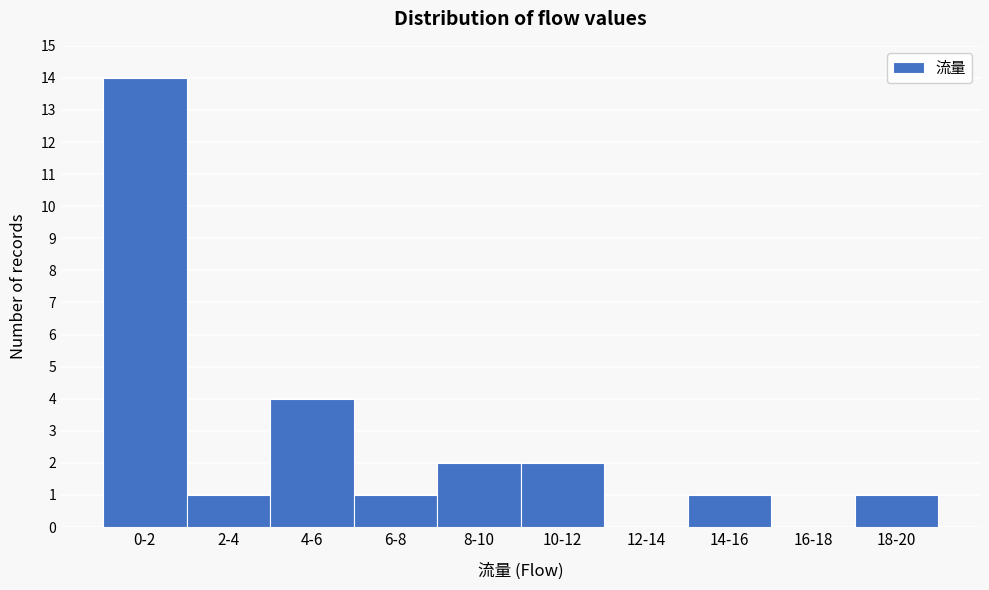

Reading right to left, list all the values displayed in this chart.

18-20=1	16-18=0	14-16=1	12-14=0	10-12=2	8-10=2	6-8=1	4-6=4	2-4=1	0-2=14